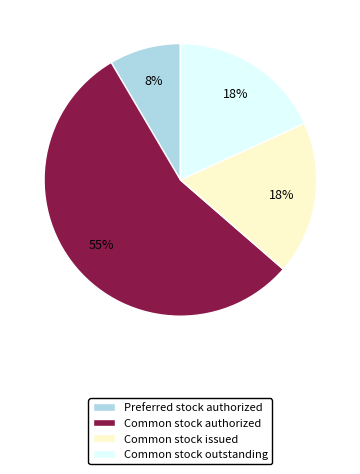

Do Common stock outstanding and Common stock authorized together represent more than half of the pie?

Yes